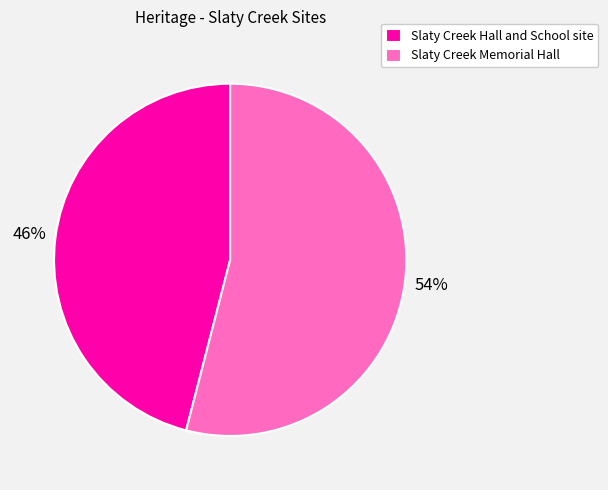

Rank the categories by value from lowest to highest.

Slaty Creek Hall and School site, Slaty Creek Memorial Hall